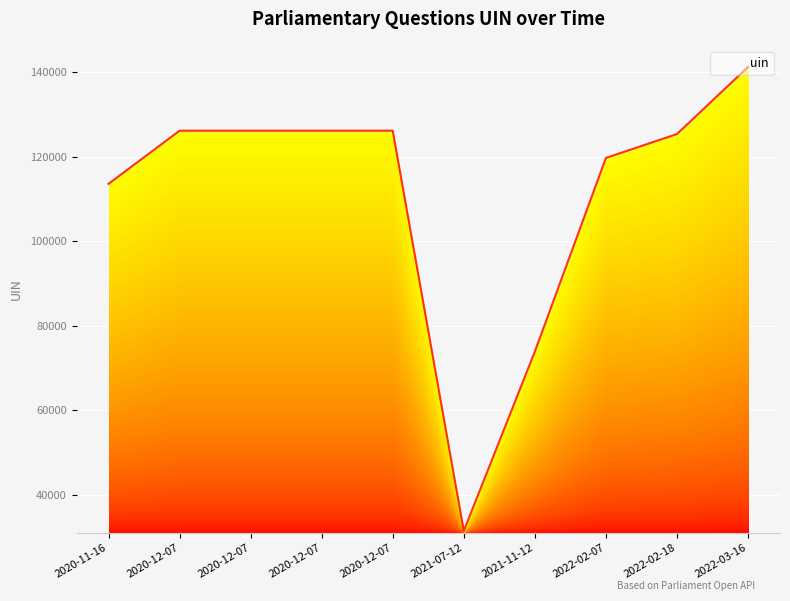

True or false: the data has more than 2 interior local peaks.

False